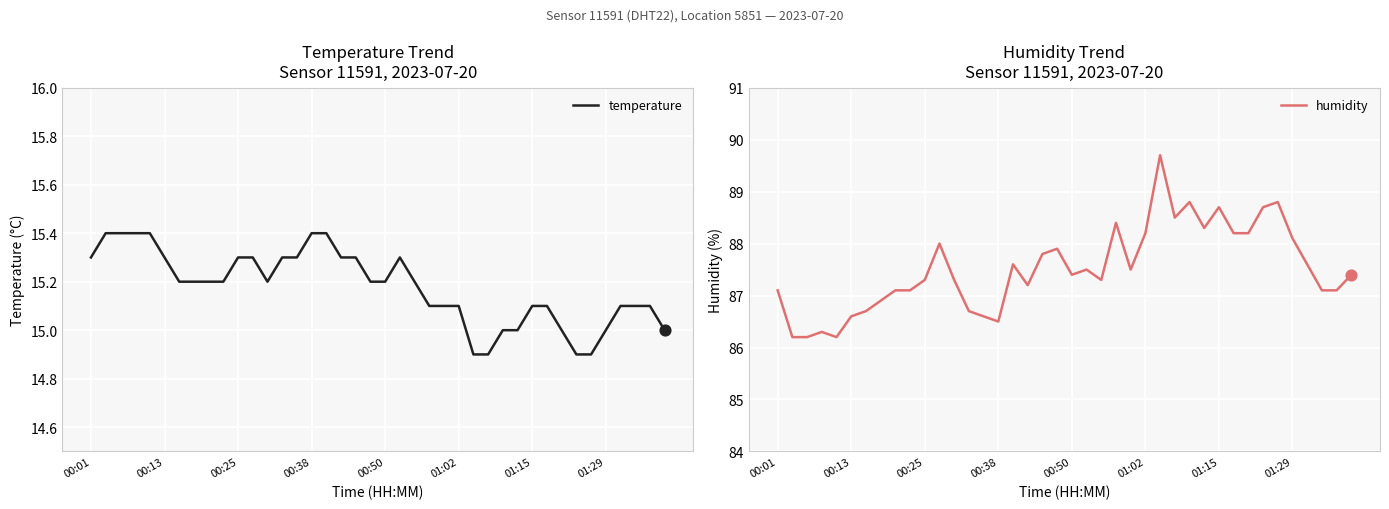

Which series reaches the minimum Y coordinate?

temperature